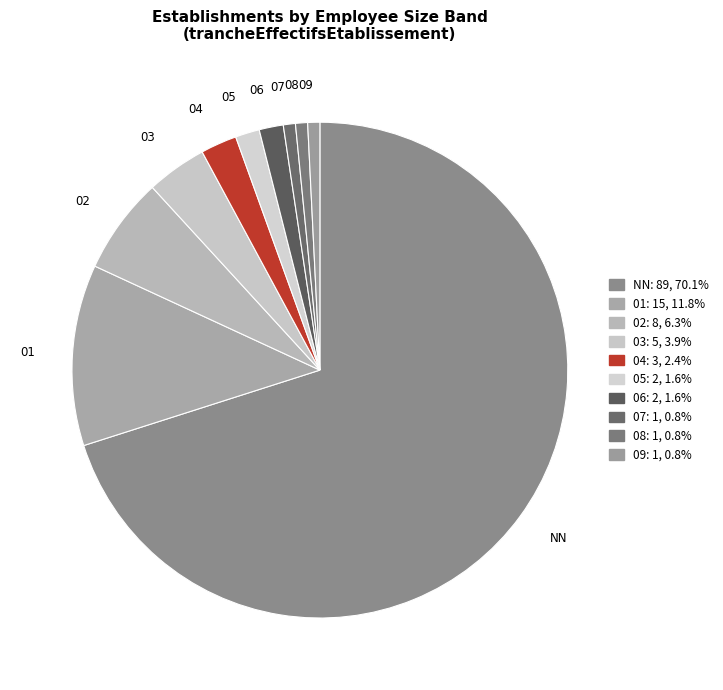

Count the number of slices in the pie.

10